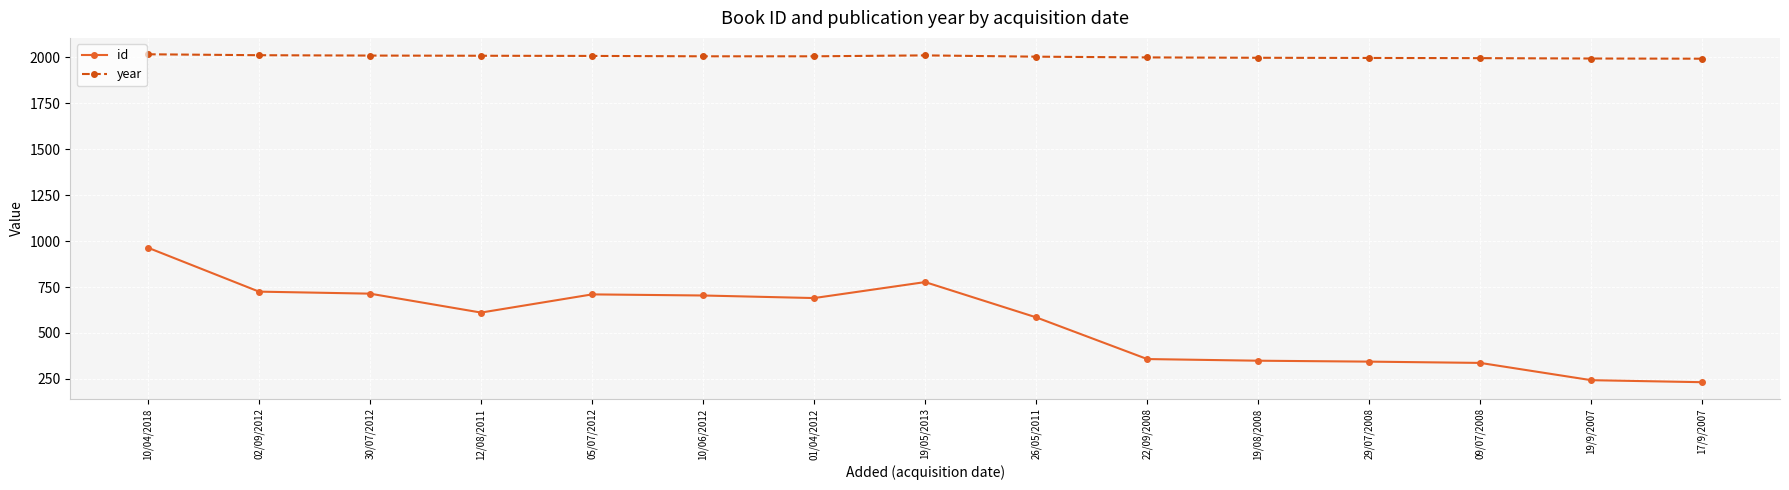

What is the minimum value for id?

232